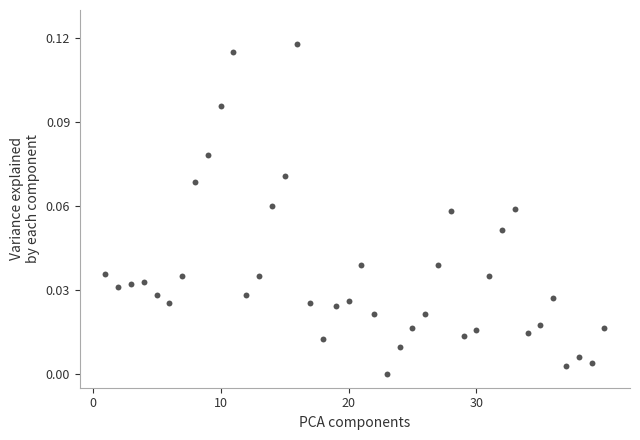

What is the range of X values (max minus min)?

39.0